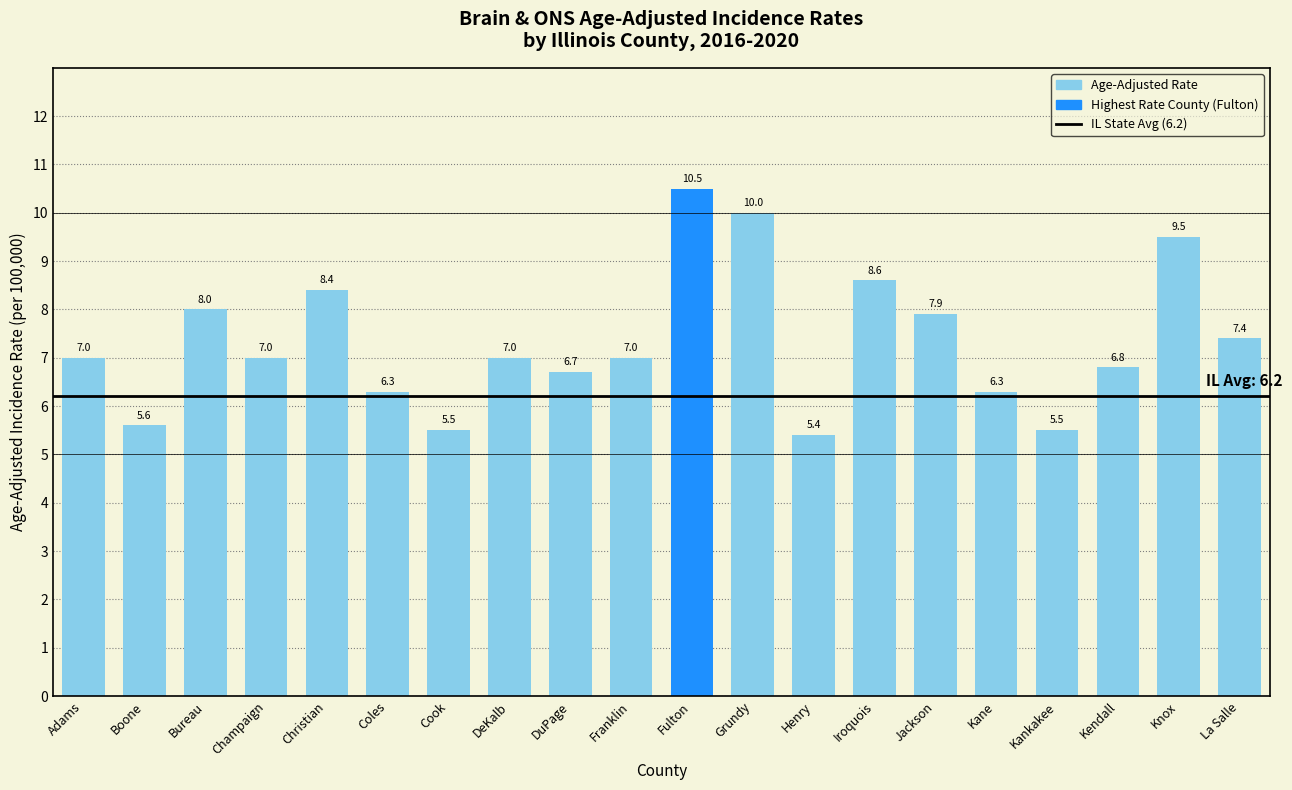

What is the sum of the values at Champaign and Henry?

12.4